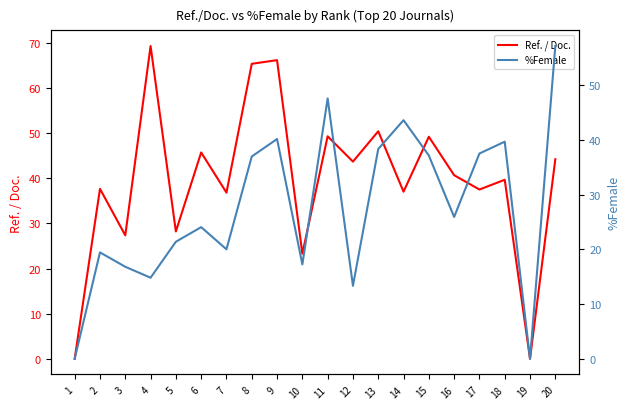

How many values in the %Female series exceed 25?

10